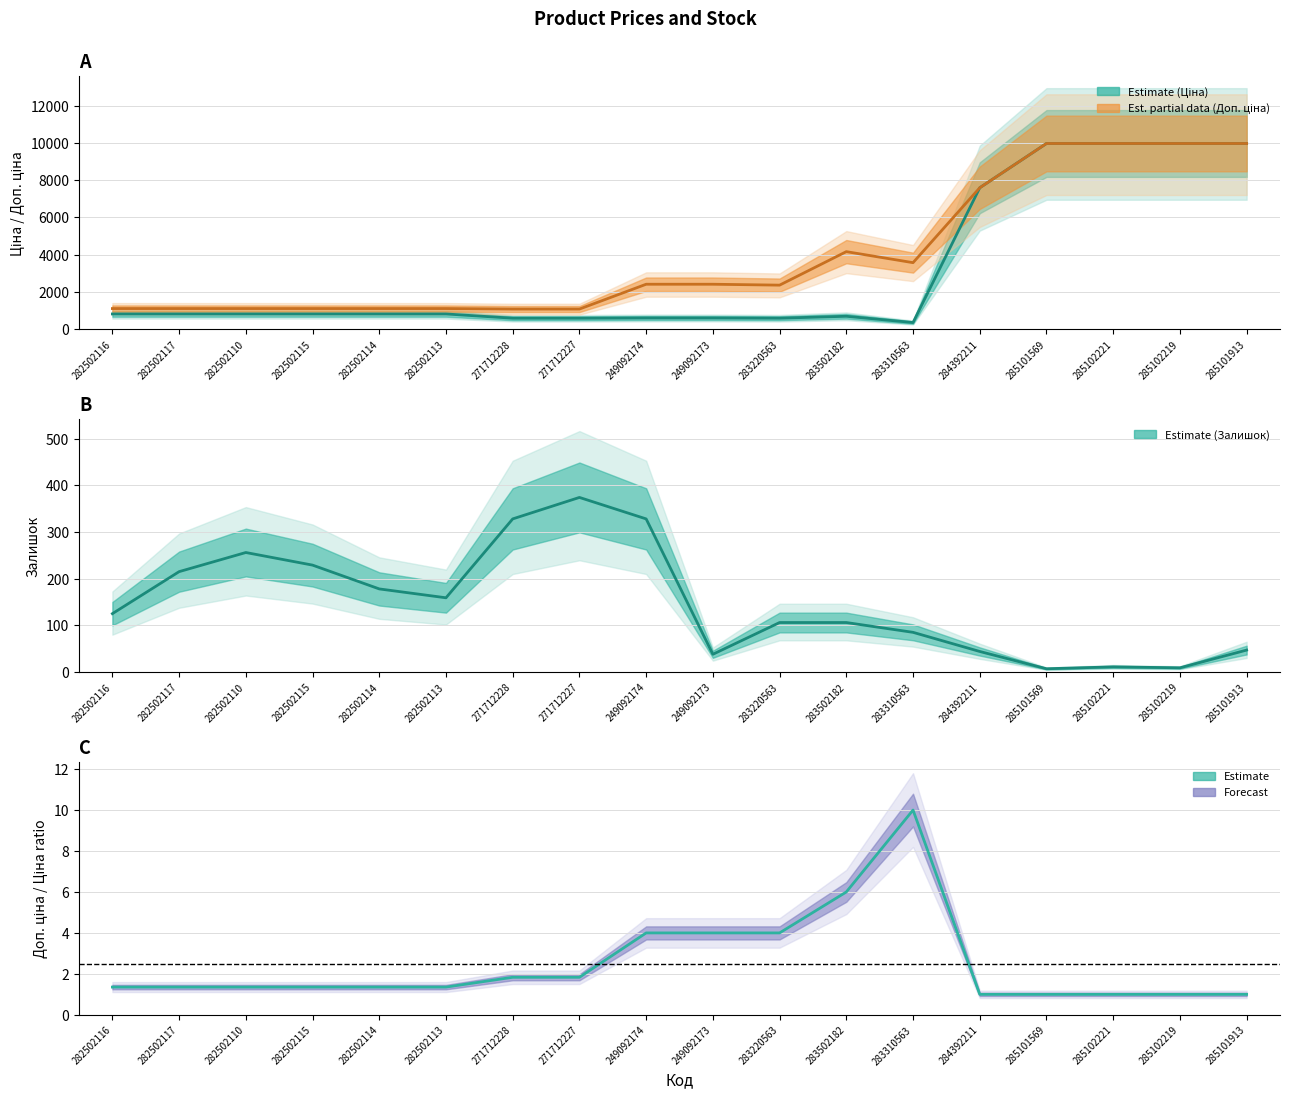

Does the chart display data point markers on the line(s)?

No